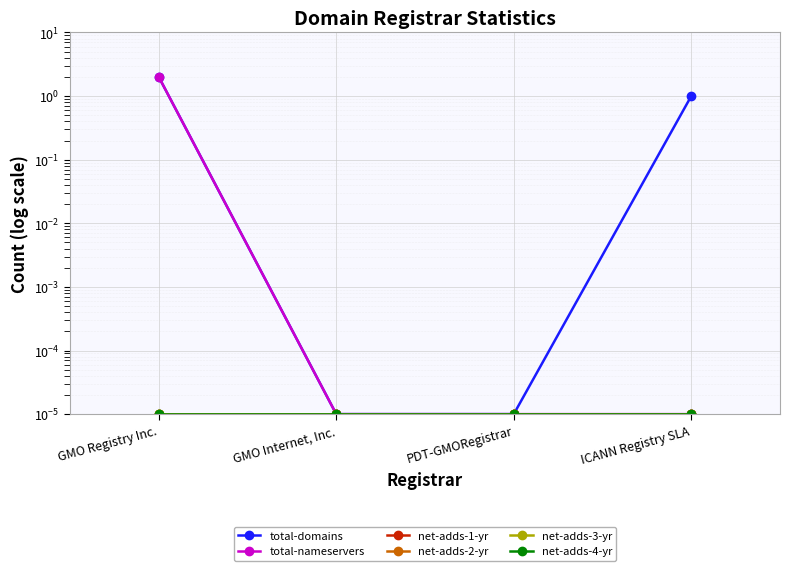

At which category is the sum across all series the highest?

GMO Registry Inc.